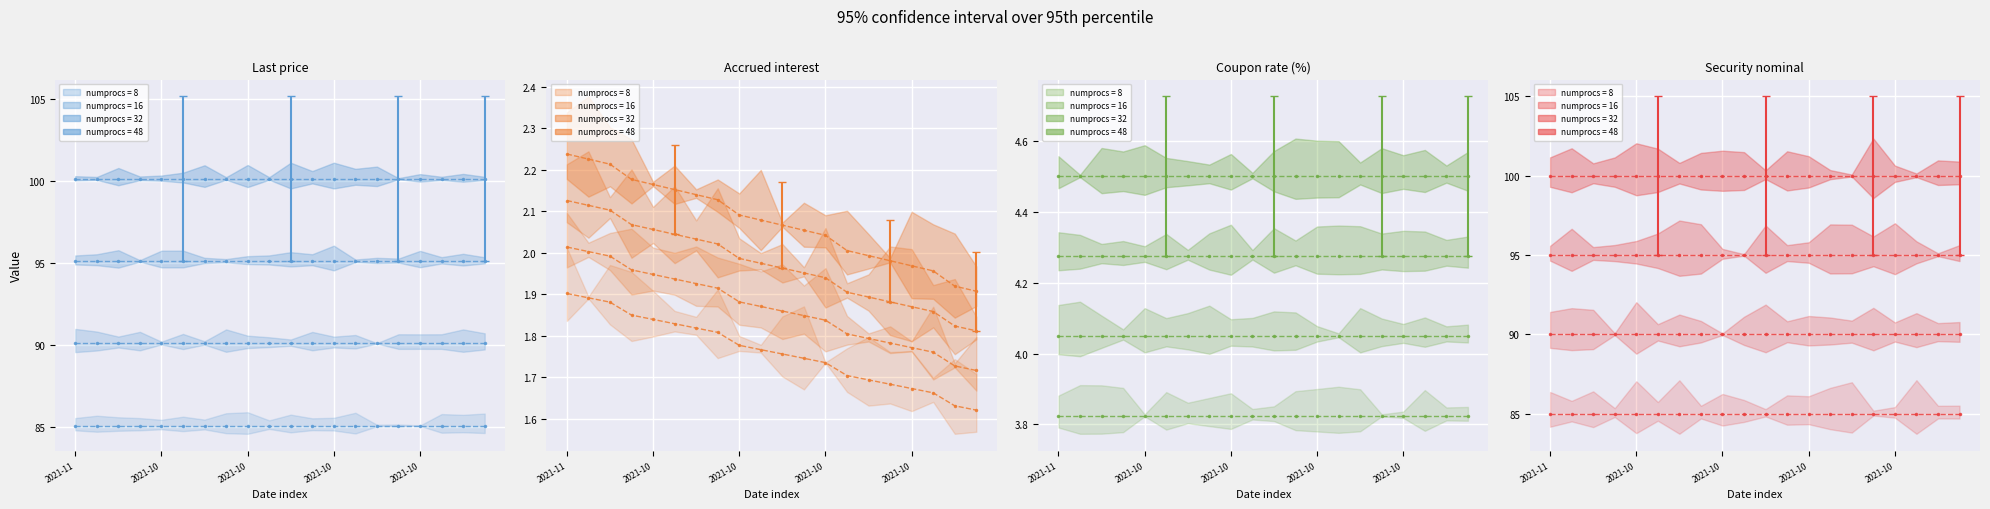

True or false: Coupon rate (%) has a value of 4.5 at 2021-10-25.

True